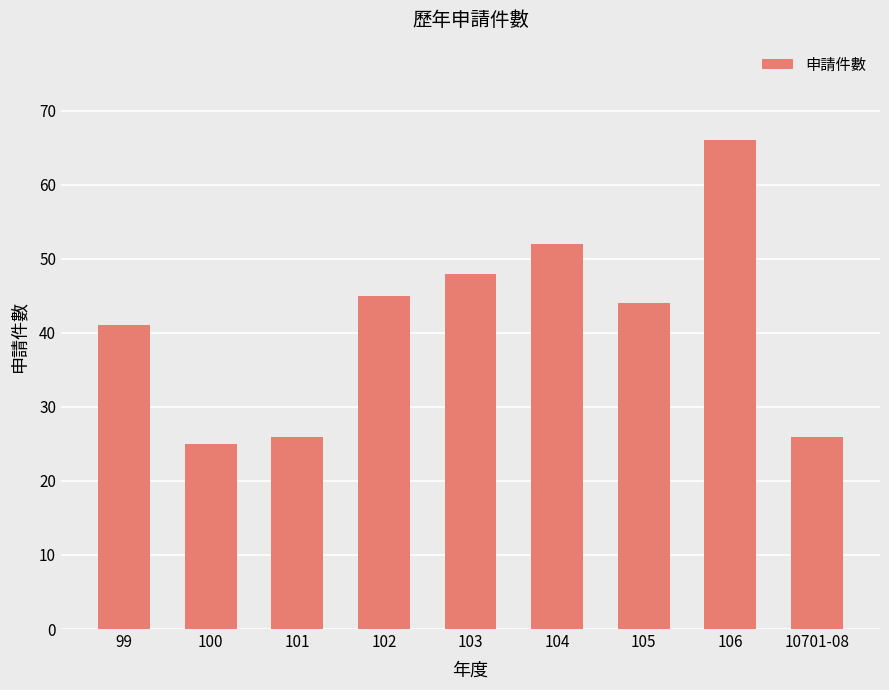

What is the sum of all values?

373